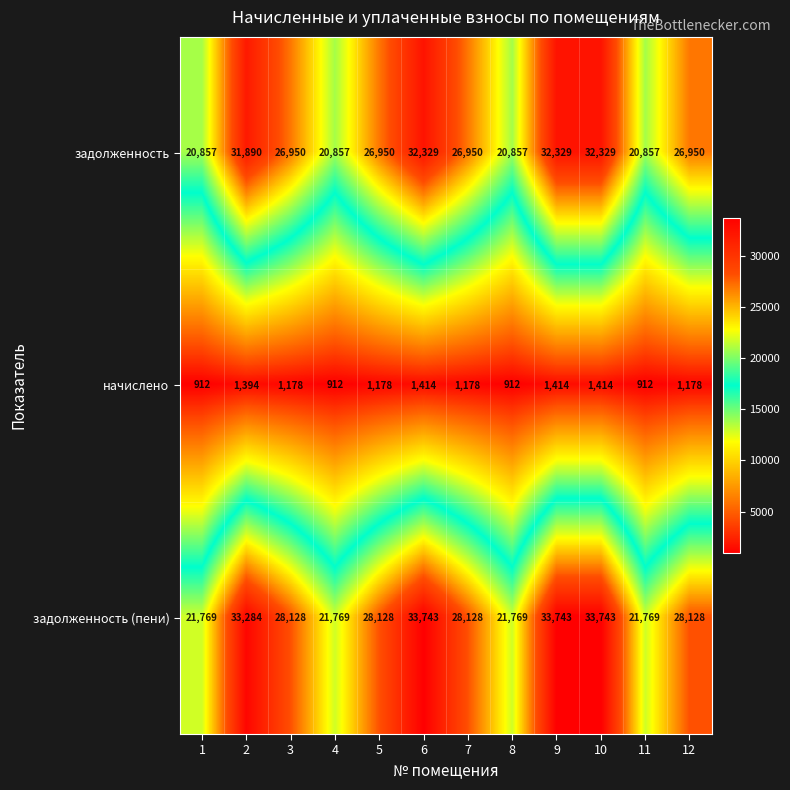

What is the smallest value displayed?

912